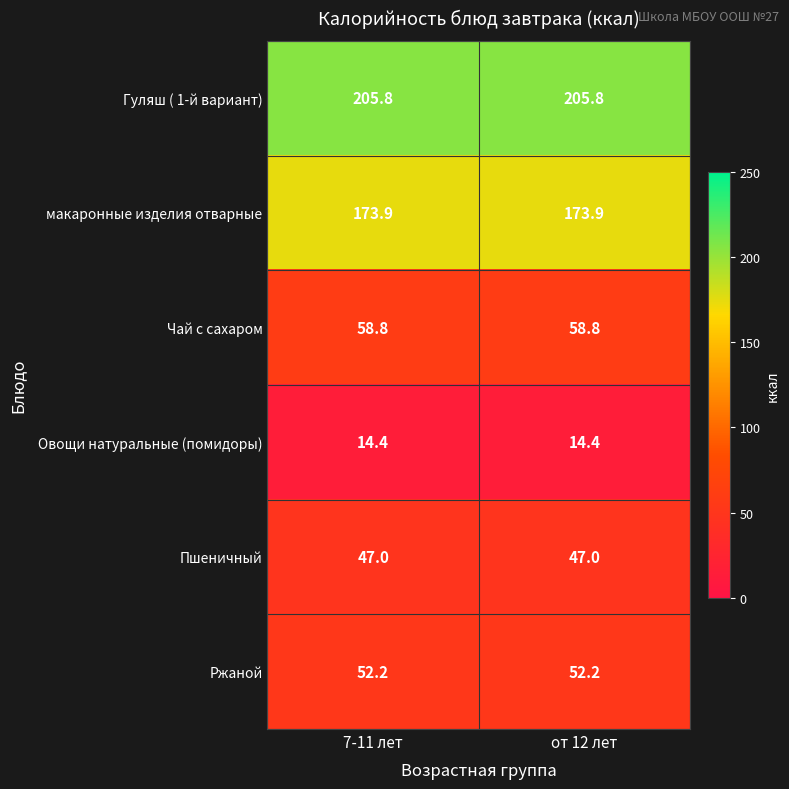

At how many categories does at least one series exceed 81?

2